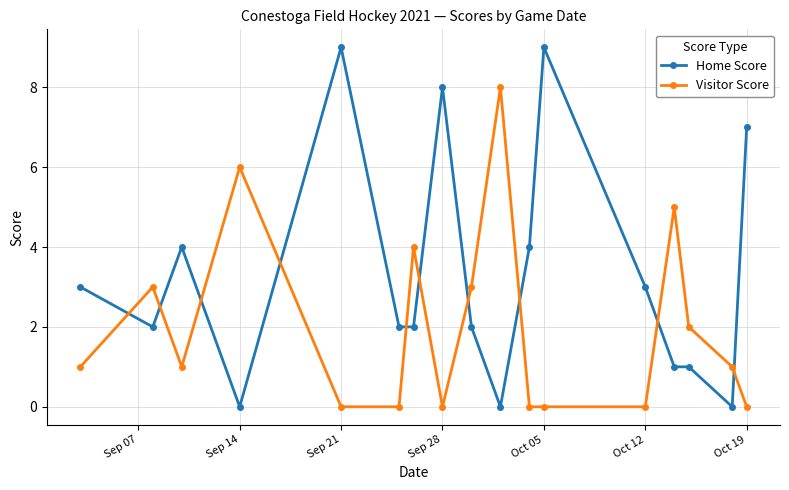

Is this an area chart (filled region under the line)?

No